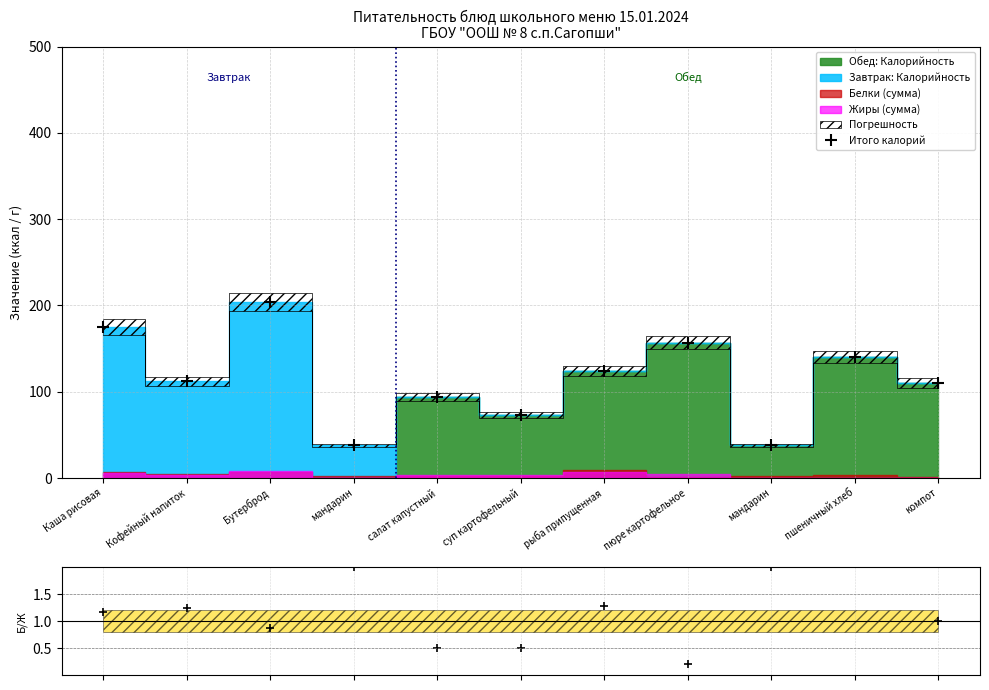

At which label does Белки/Жиры first exceed 1?

Каша рисовая